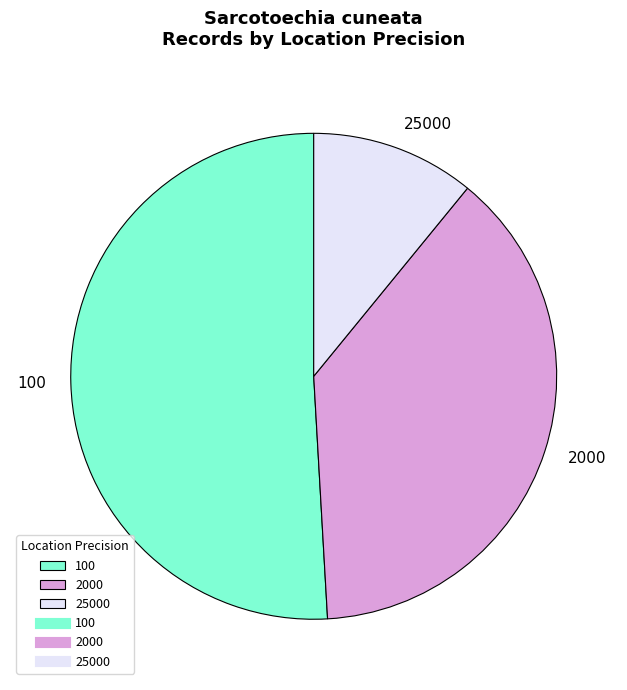

Rank the categories by value from lowest to highest.

25000, 2000, 100